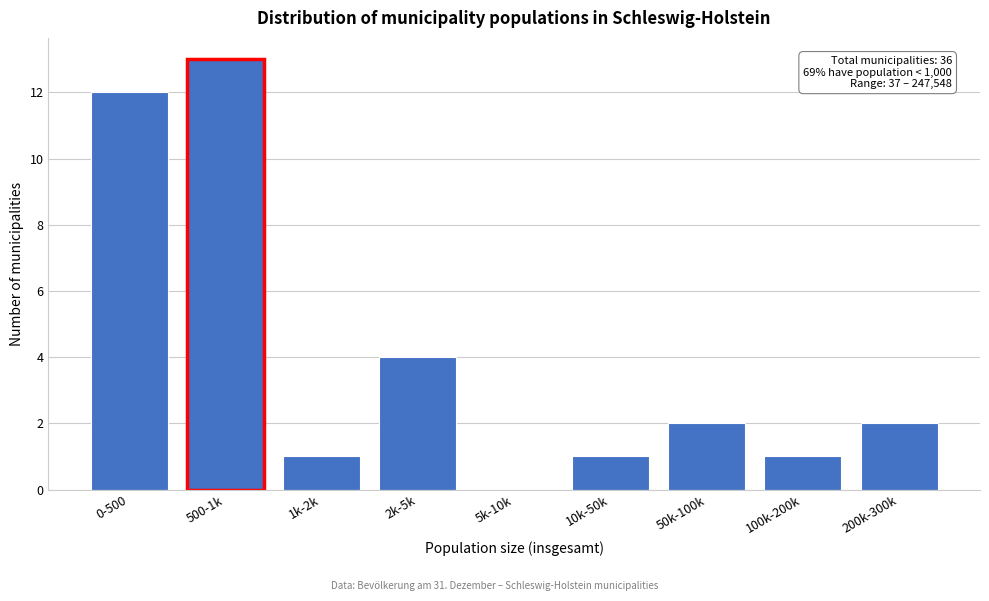

Reading right to left, what are all the values shown in this chart?

200k-300k=2	100k-200k=1	50k-100k=2	10k-50k=1	5k-10k=0	2k-5k=4	1k-2k=1	500-1k=13	0-500=12